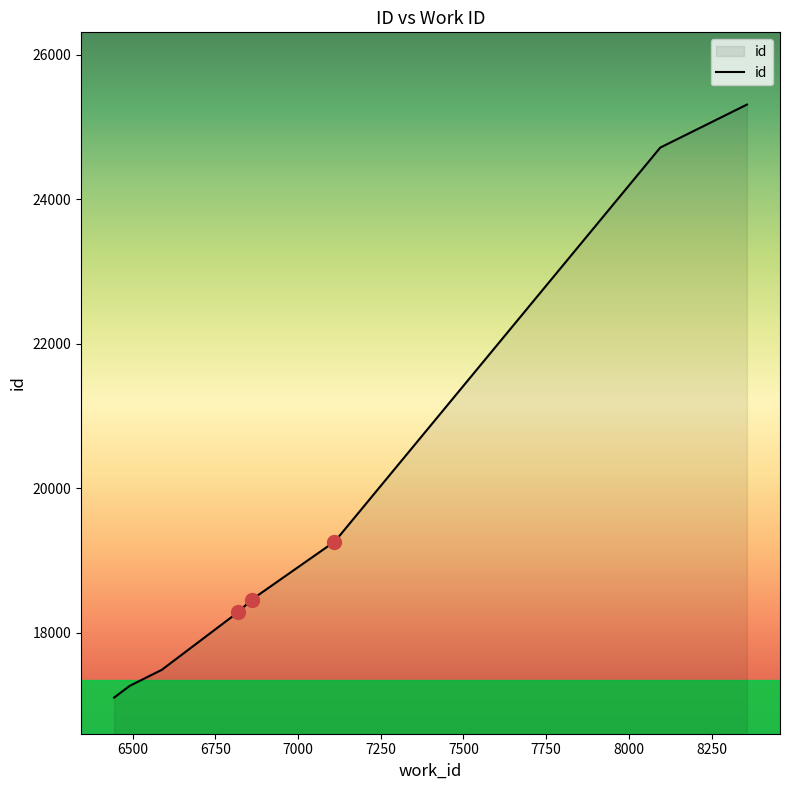

What is the difference between the maximum and minimum values?

8207